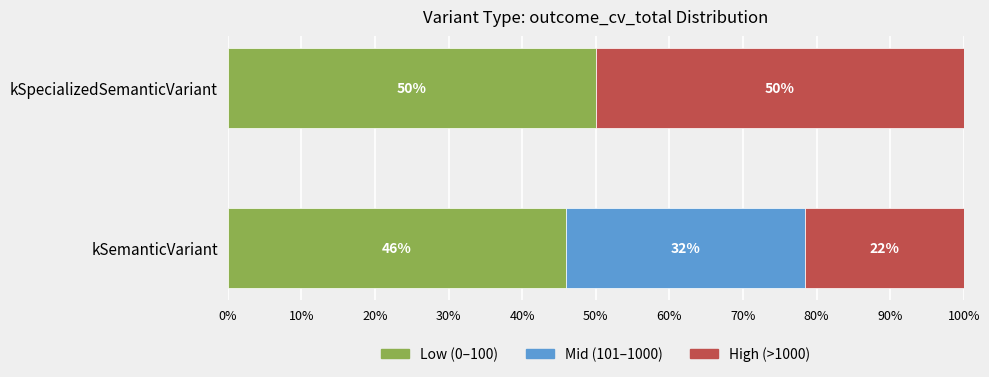

What is the total value across all series at kSemanticVariant?

100.0